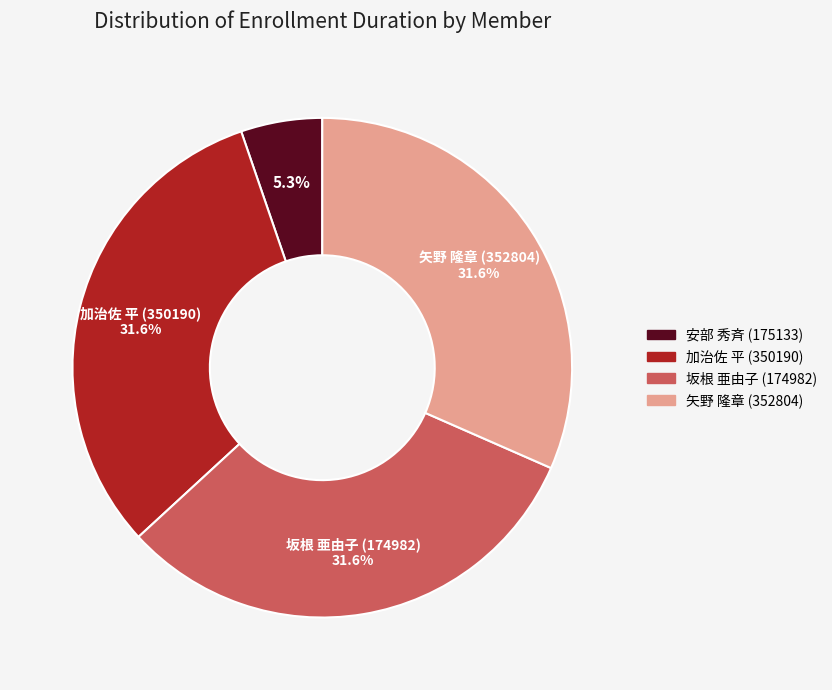

What portion of the pie excludes 安部 秀斉 (175133)?

94.7%